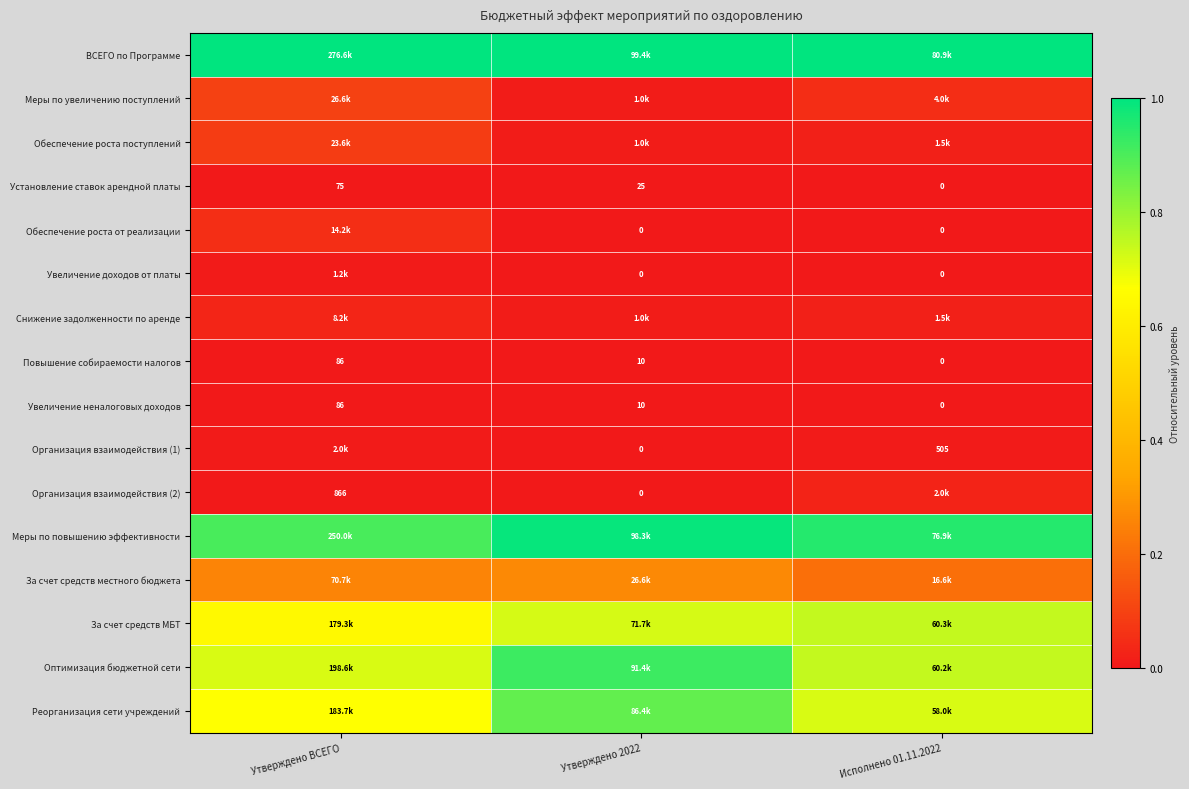

Is it true that Меры по повышению эффективности equals 1.0 at Утверждено 2022?

True